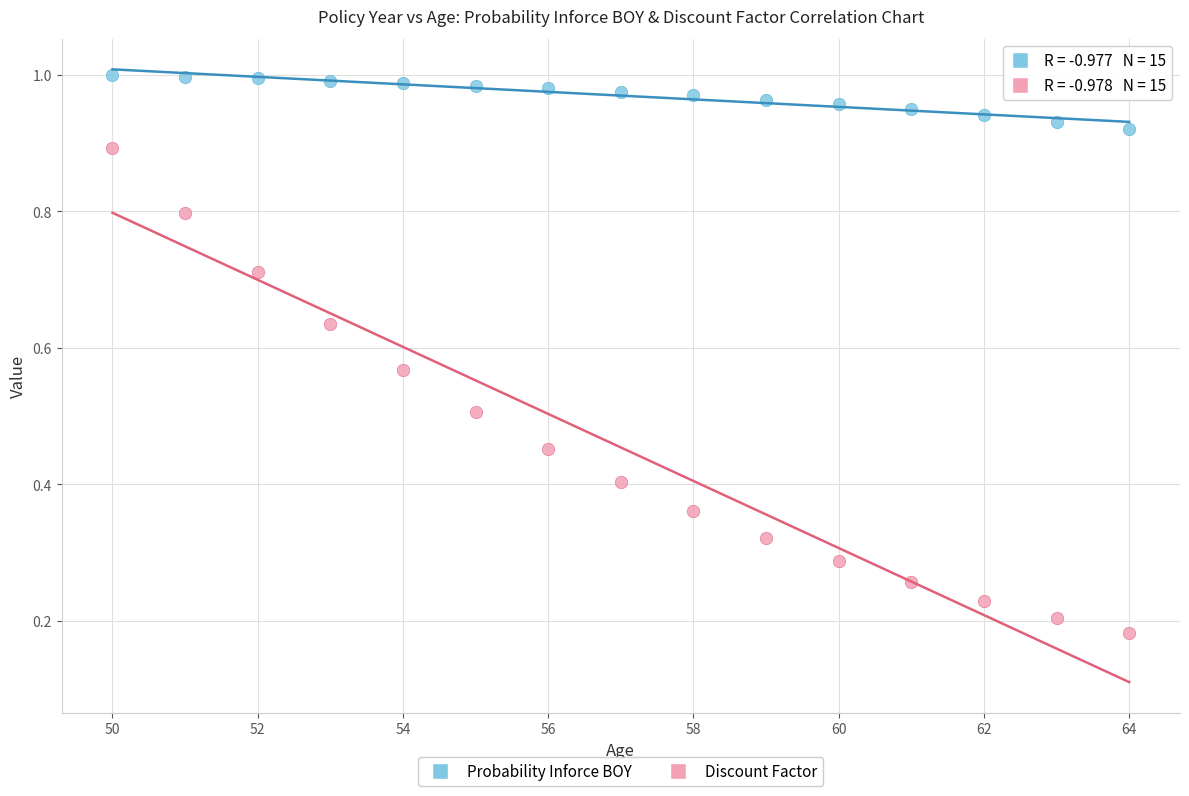

What is the X range (max minus min) for the scatter plot?

14.0